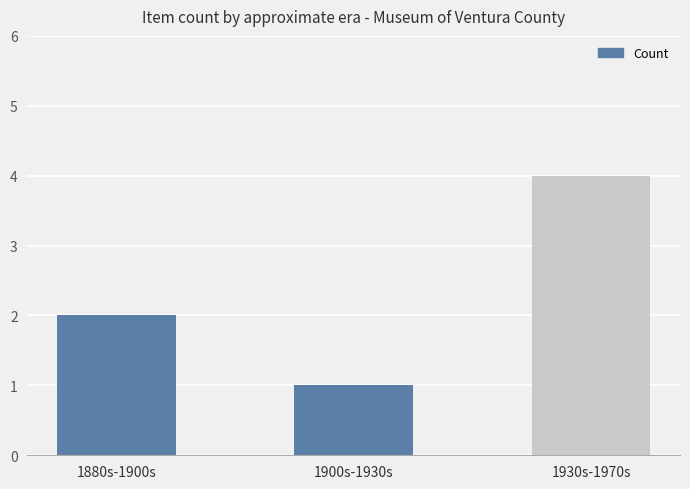

Is it true that the value at 1930s-1970s is 4?

True